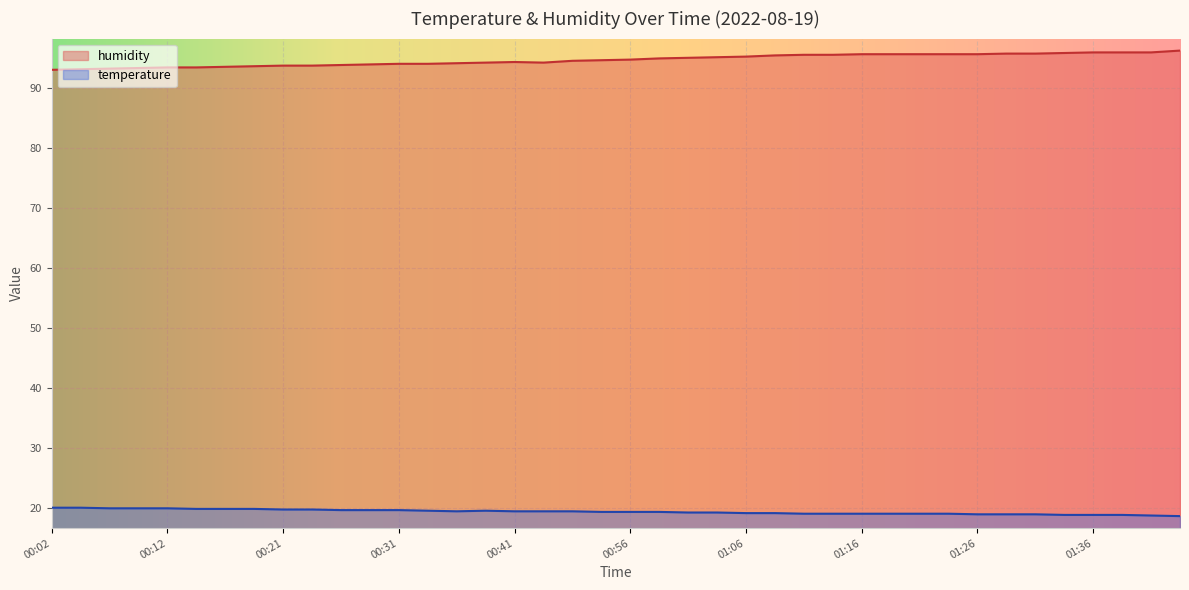

At how many categories does at least one series exceed 39?

40